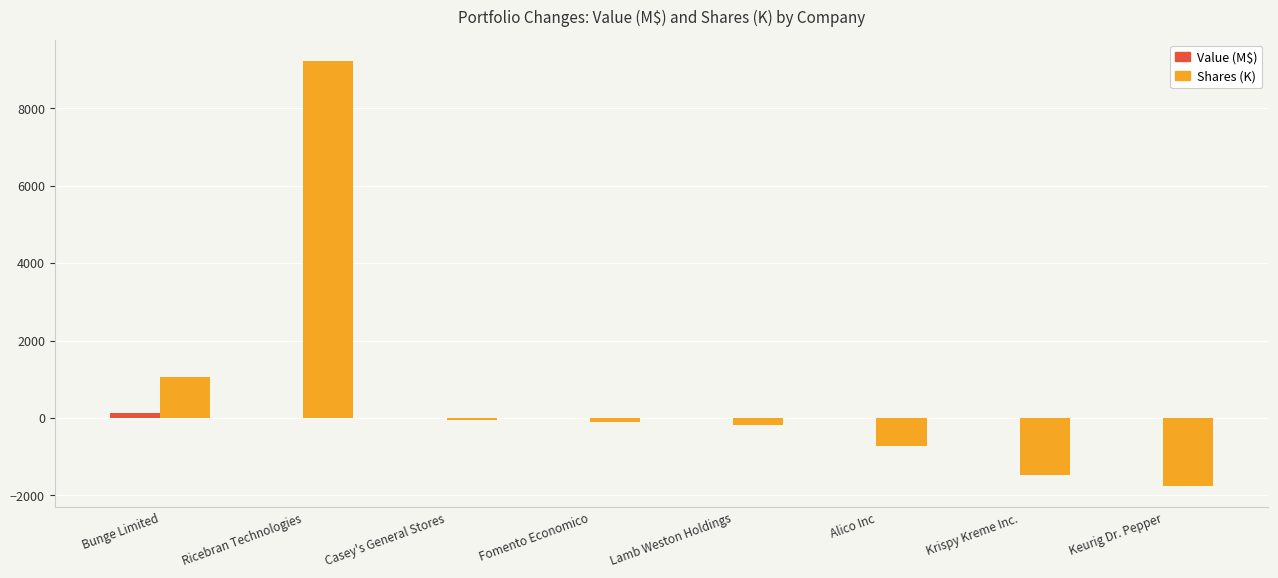

Which series has the largest total across all categories?

Shares (K)